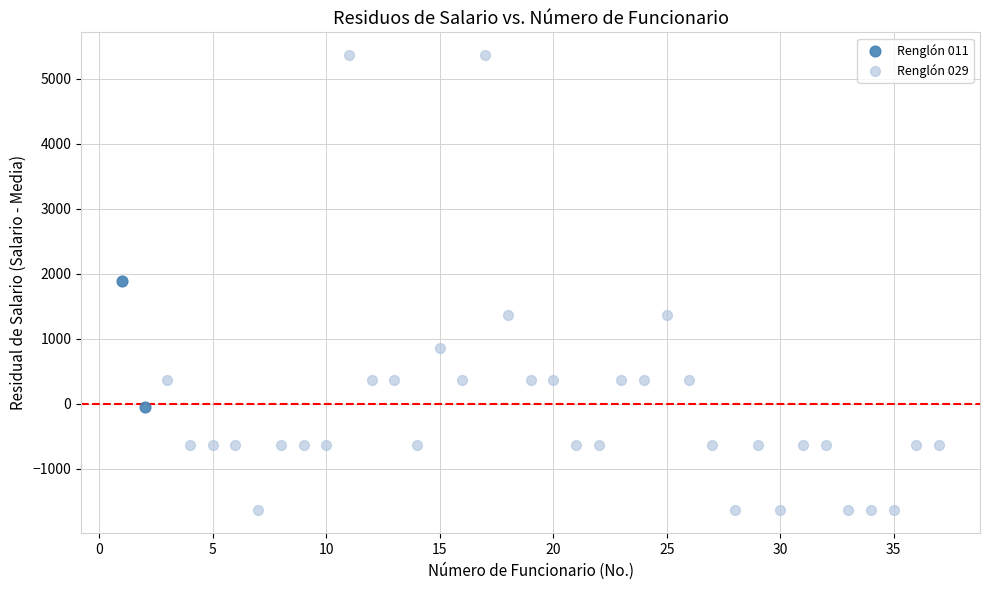

What are all the series names shown in the legend?

Renglón 011, Renglón 029